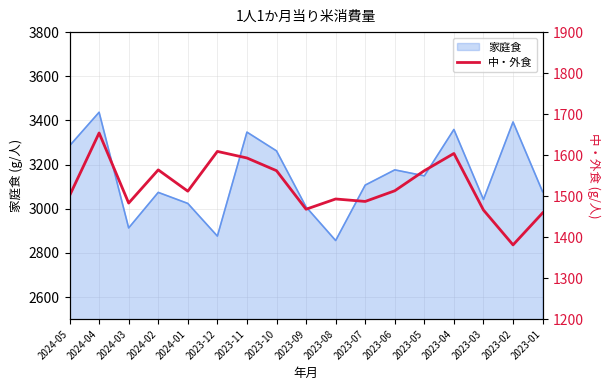

At which label does 家庭食 reach its peak?

2024-04